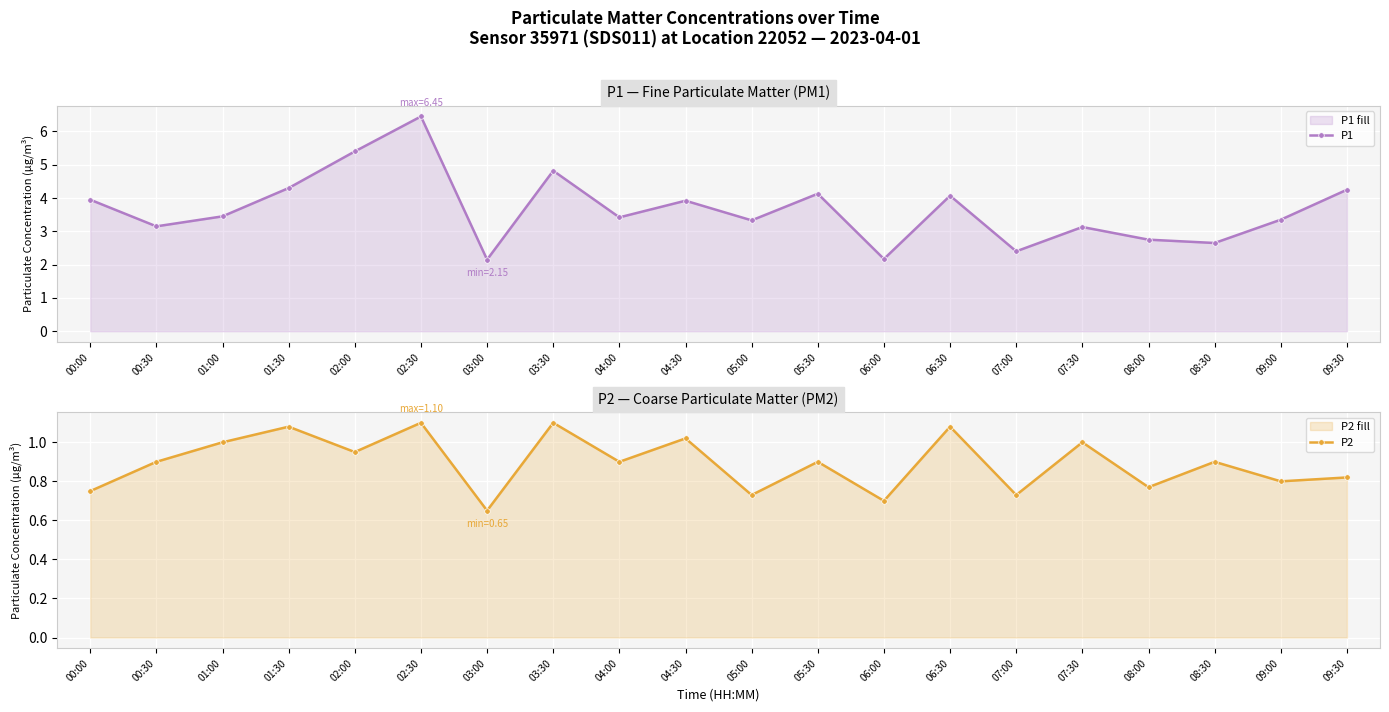

Where is the first local minimum for P2?

02:00